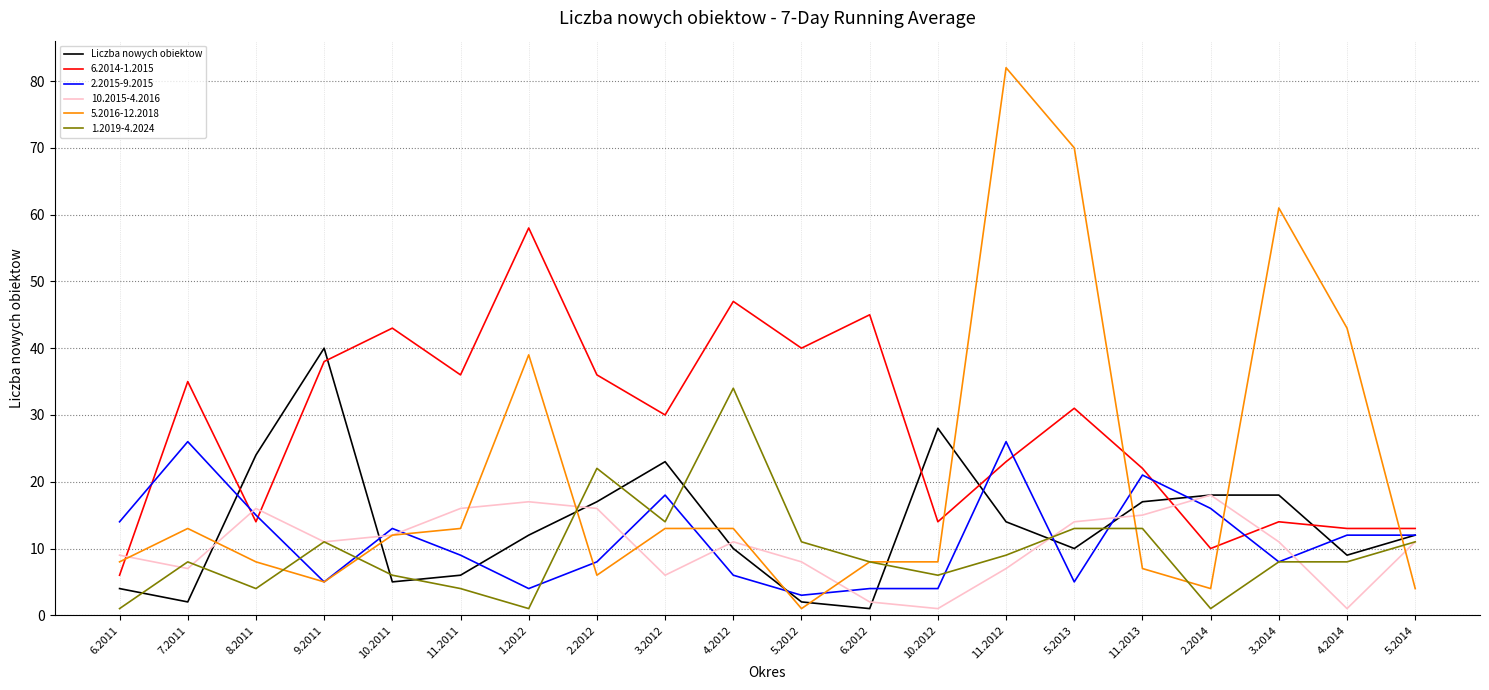

Which series has the largest range (max minus min)?

5.2016-12.2018